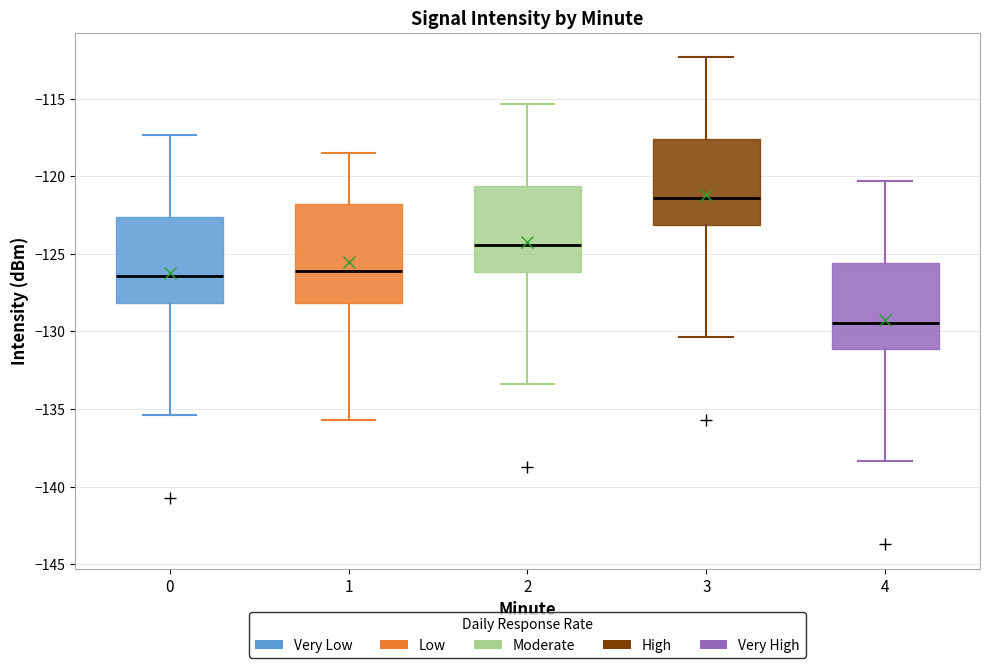

Comparing the boxes themselves (not the whiskers), which one is the tallest?

1